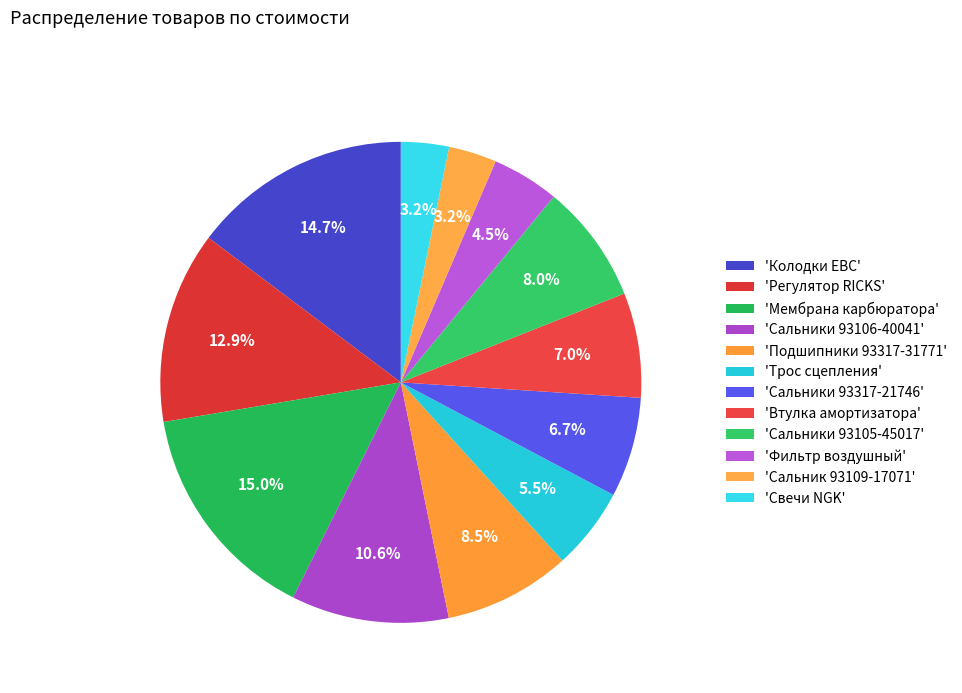

Which category has the smallest portion of the pie?

Сальник 93109-17071